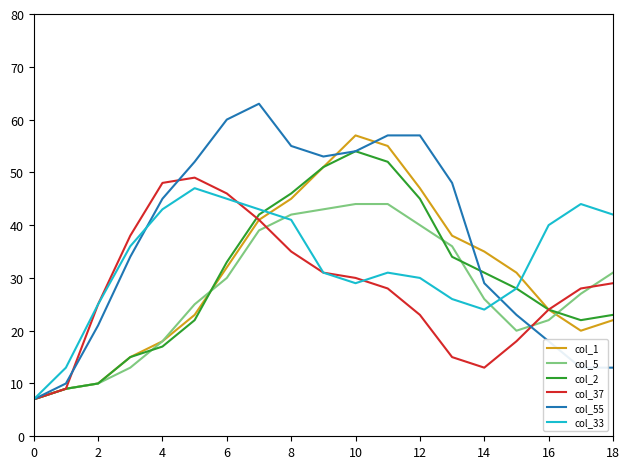

What is the smallest value displayed?

7